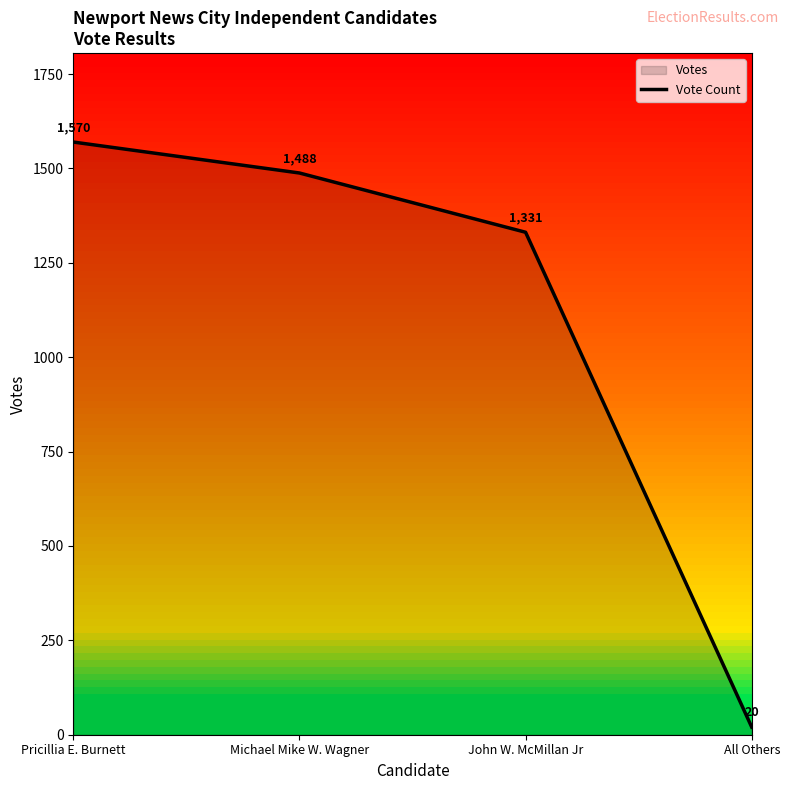

Reading left to right, transcribe all the data shown in this chart.

1570	1488	1331	20